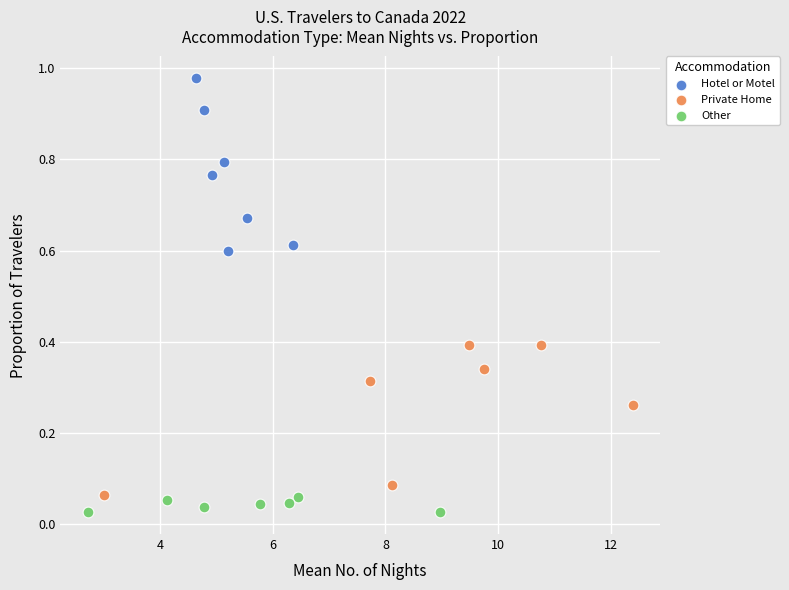

Which series reaches the minimum Y coordinate?

Other